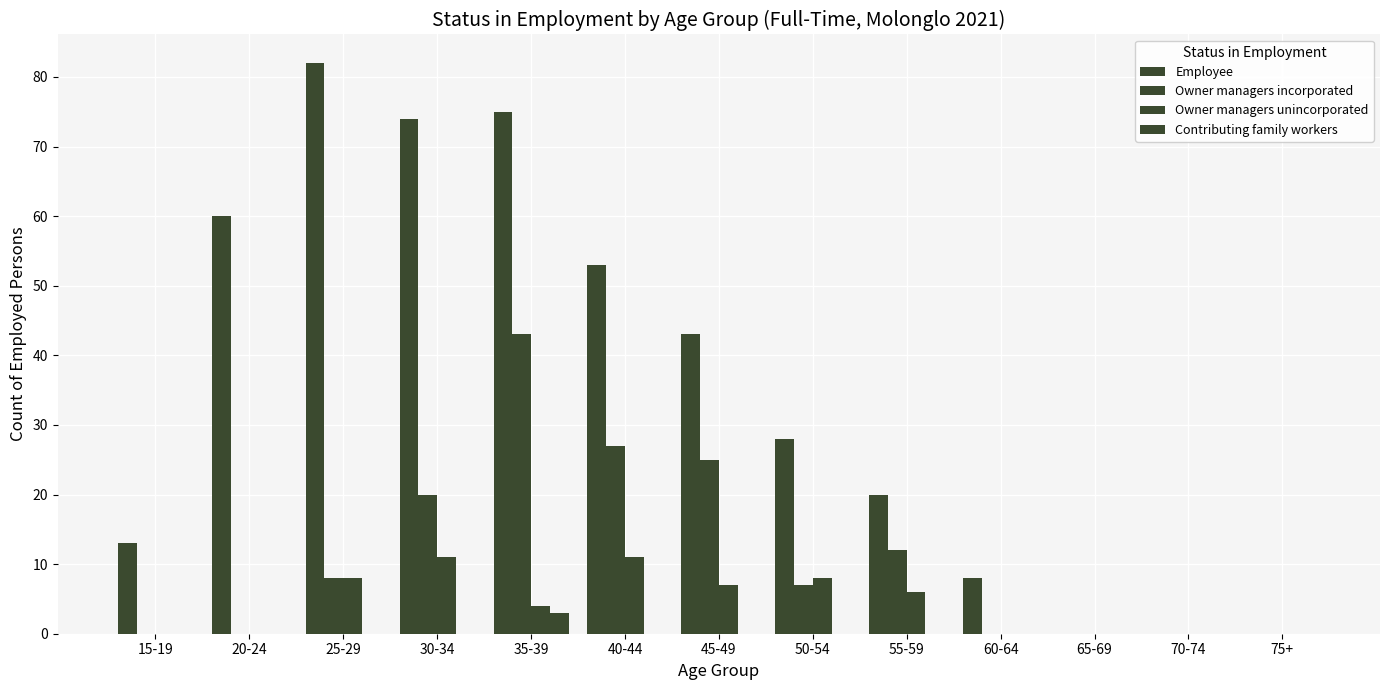

The value of Owner managers unincorporated at 45-49 is 2. True or false?

False